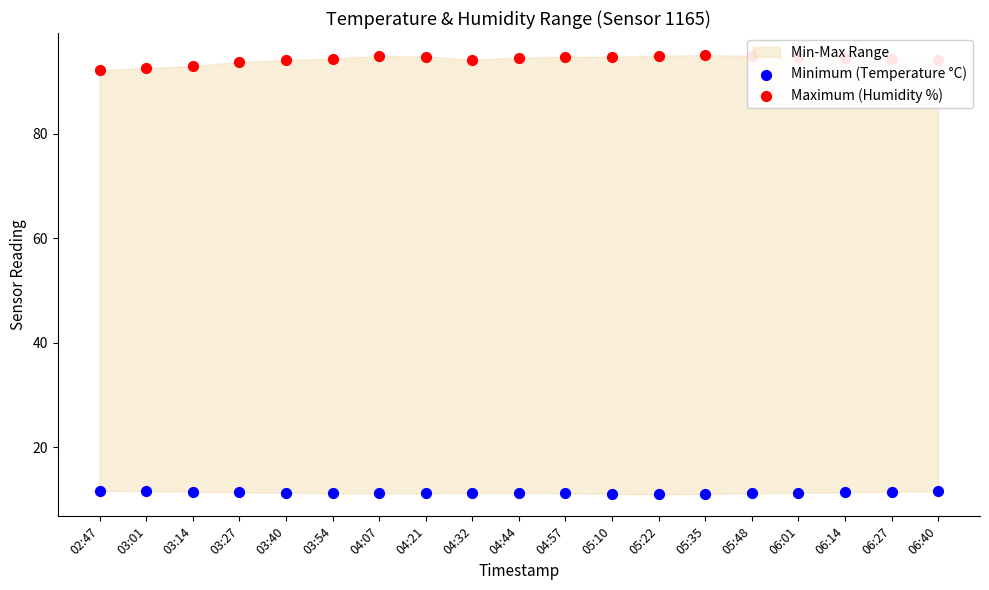

Which series has the widest spread of Y values?

Maximum (Humidity %)